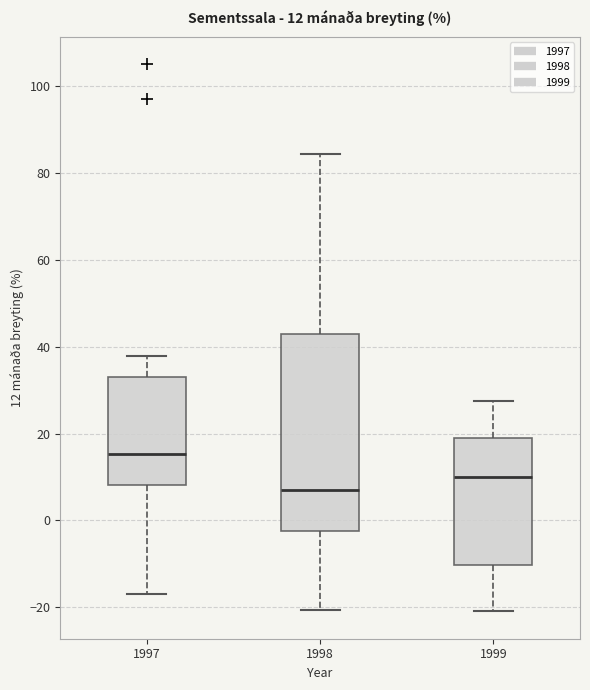

Comparing the boxes themselves (not the whiskers), which one is the tallest?

1998